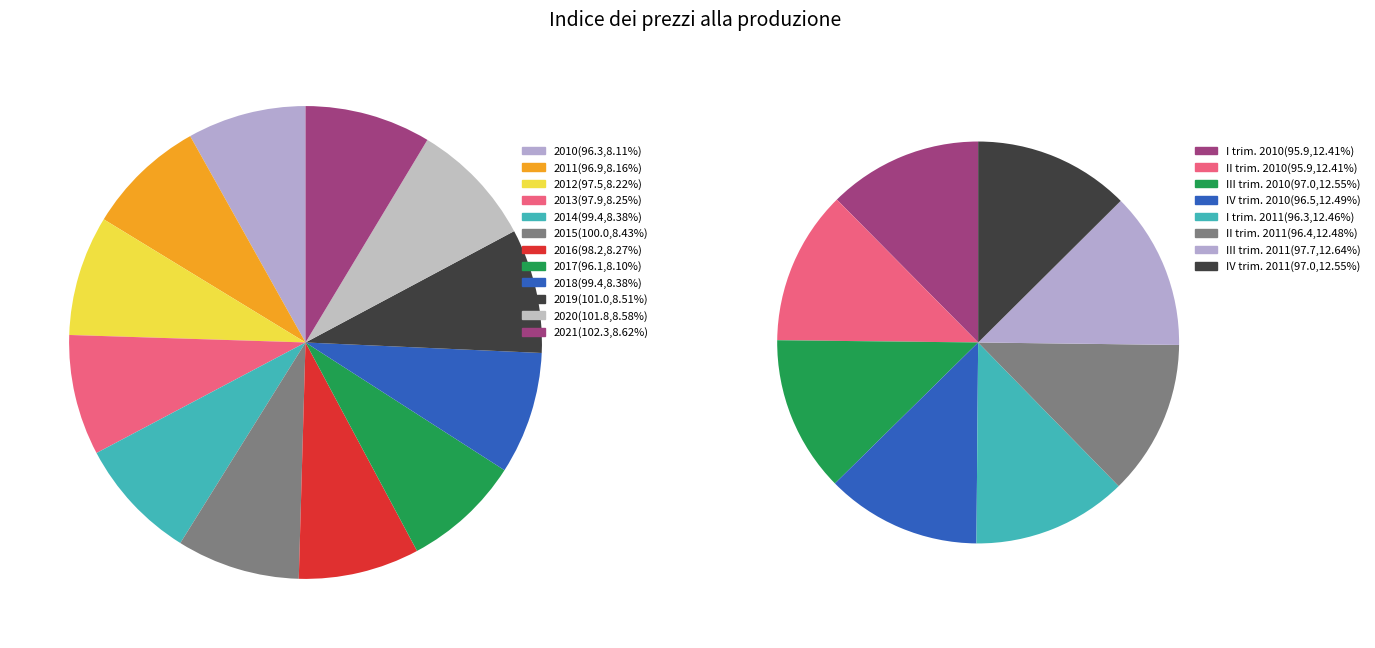

Count the number of slices in the pie.

12